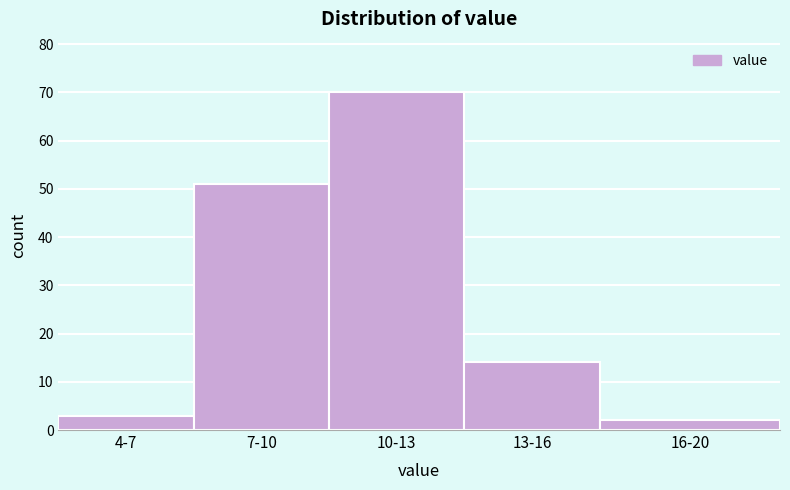

Reading left to right, list all the values displayed in this chart.

3	51	70	14	2